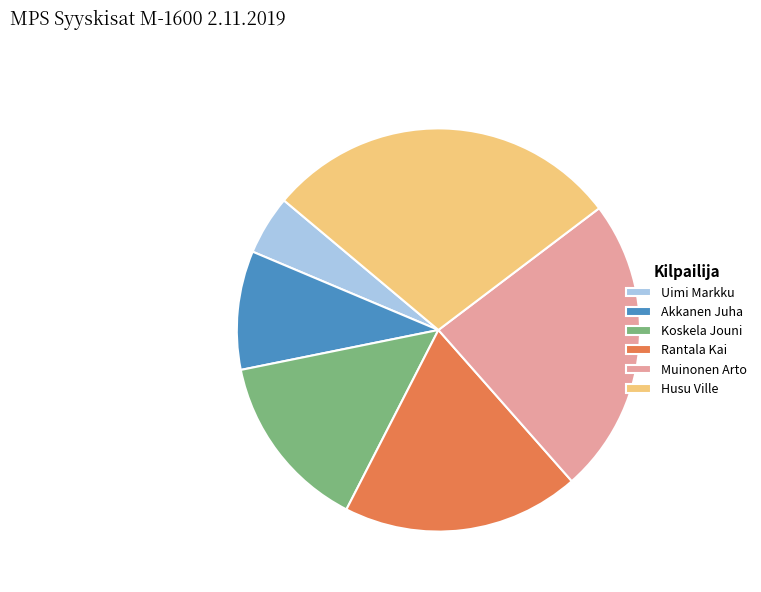

Count the number of slices in the pie.

6